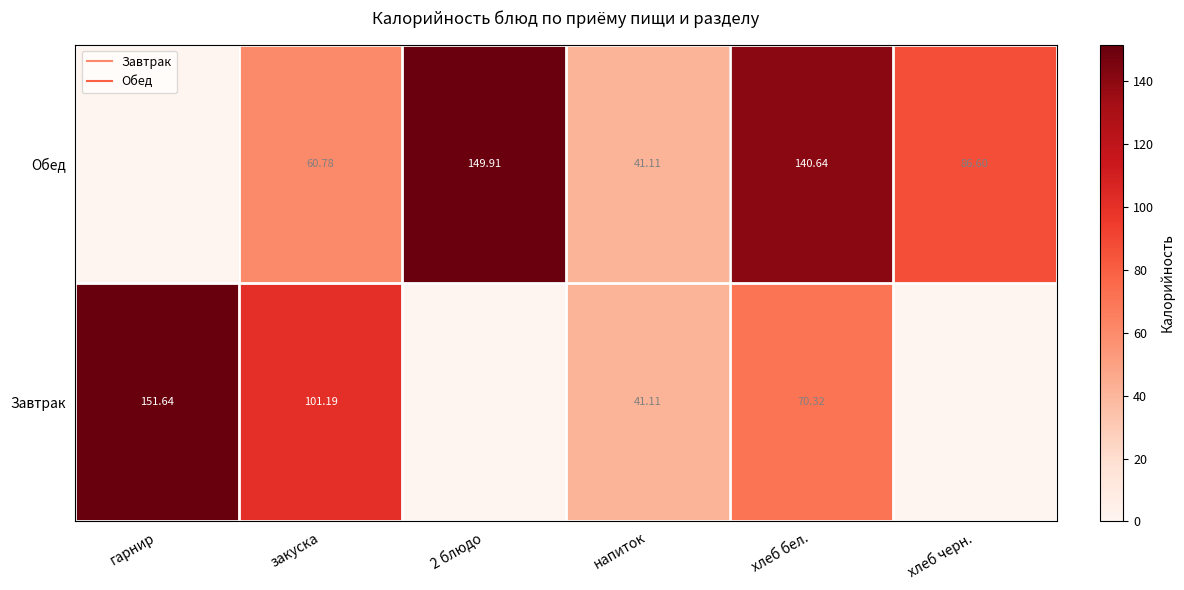

What is the maximum value shown in the chart?

151.6